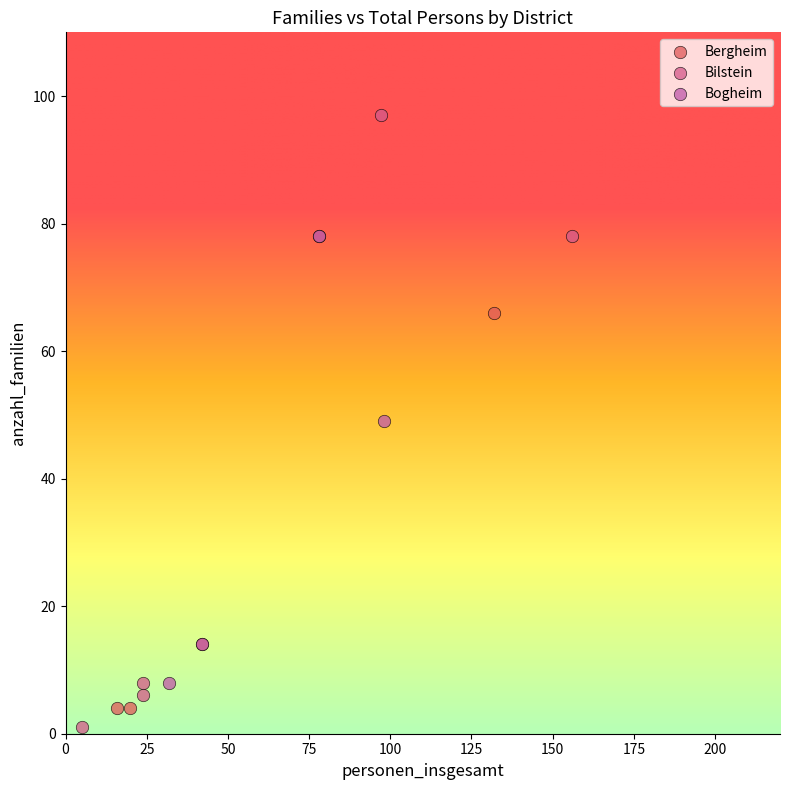

Which series reaches the maximum Y coordinate?

Bilstein